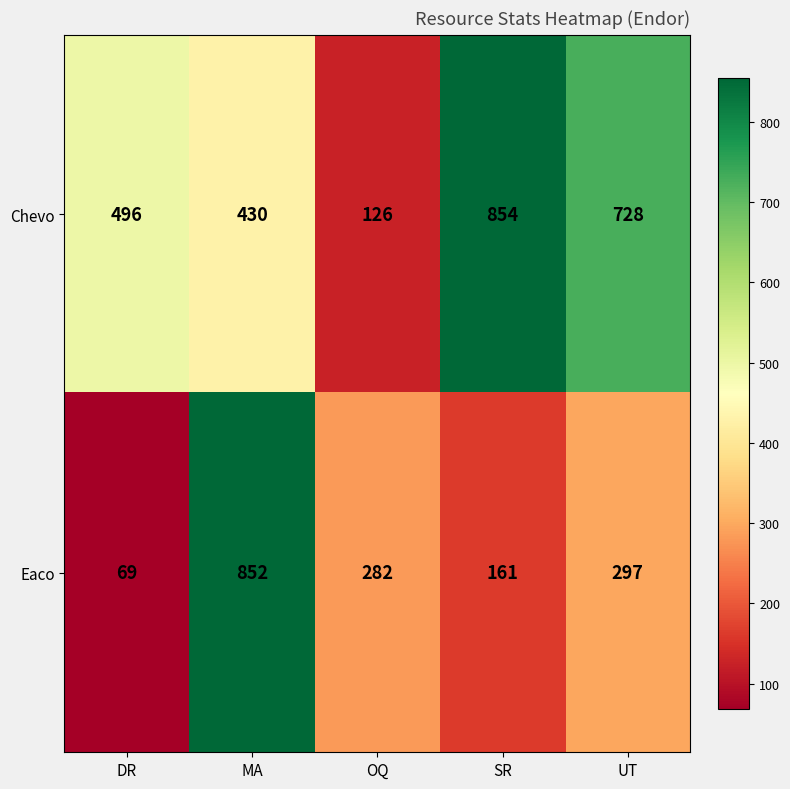

Read the Eaco value at DR, to the nearest 100.

100